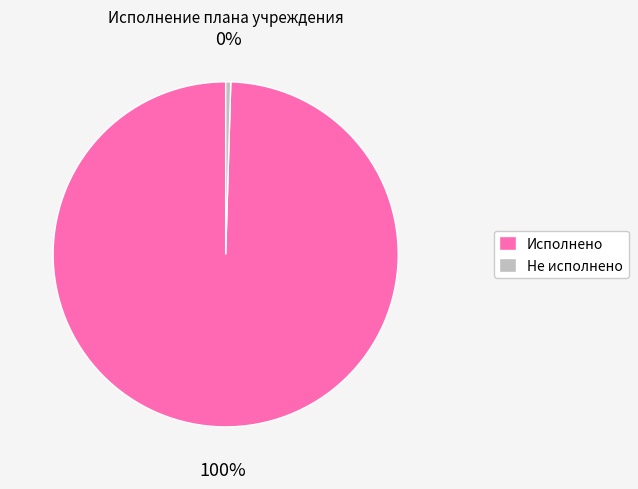

Is it true that Исполнено is 100% of the pie?

True